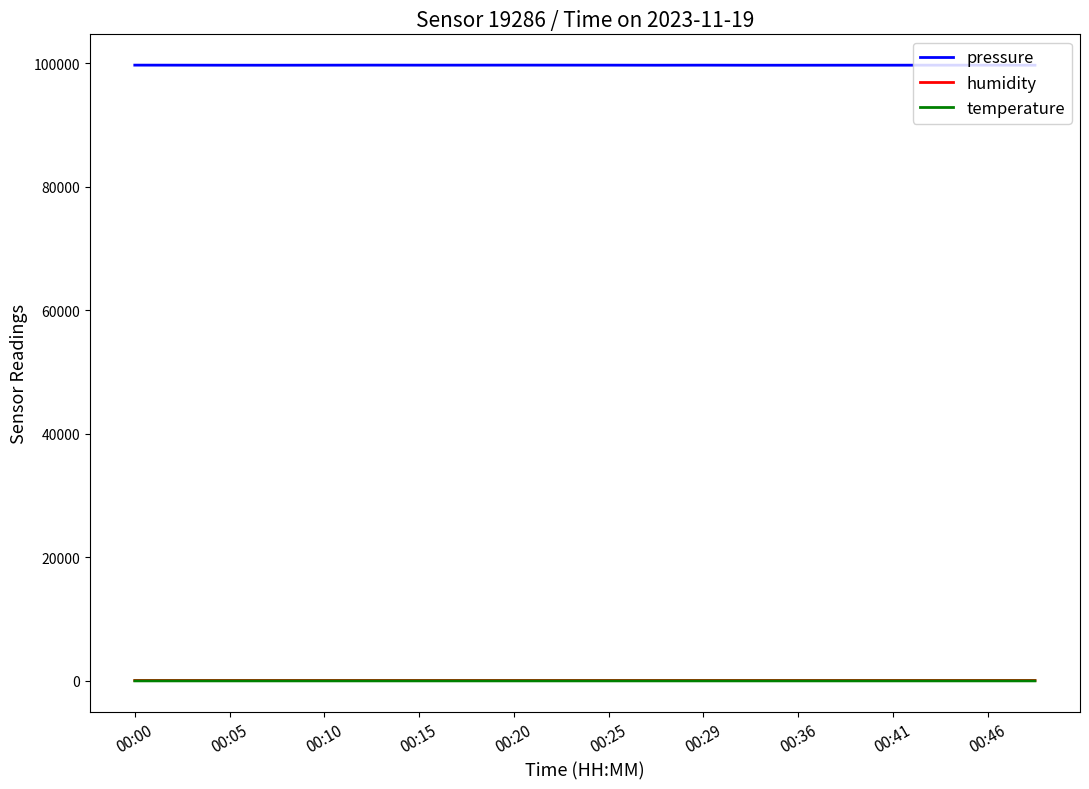

Which series has the largest range (max minus min)?

pressure